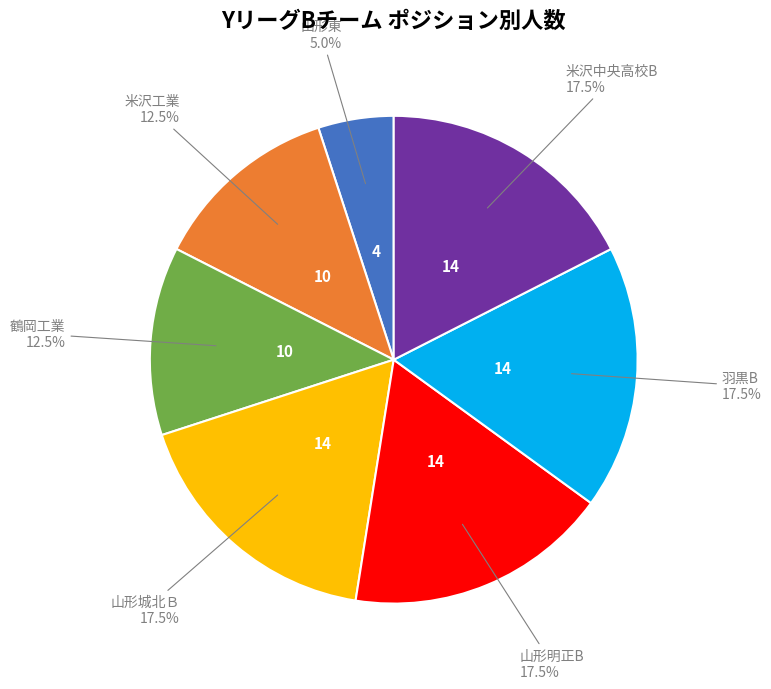

Is there a majority slice in this chart?

No